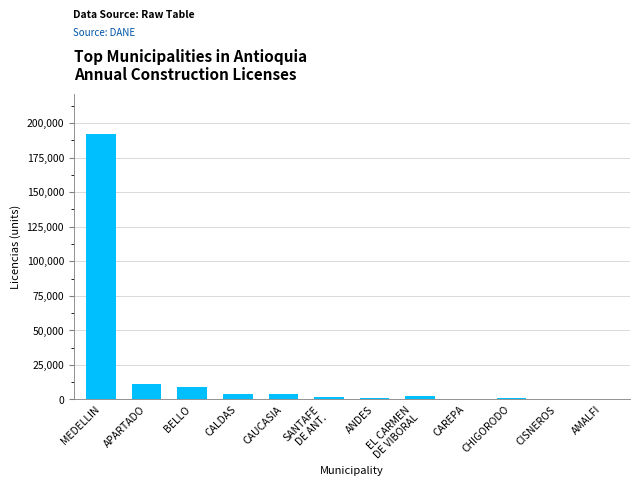

What is the change in value from APARTADO to BELLO?

-2076